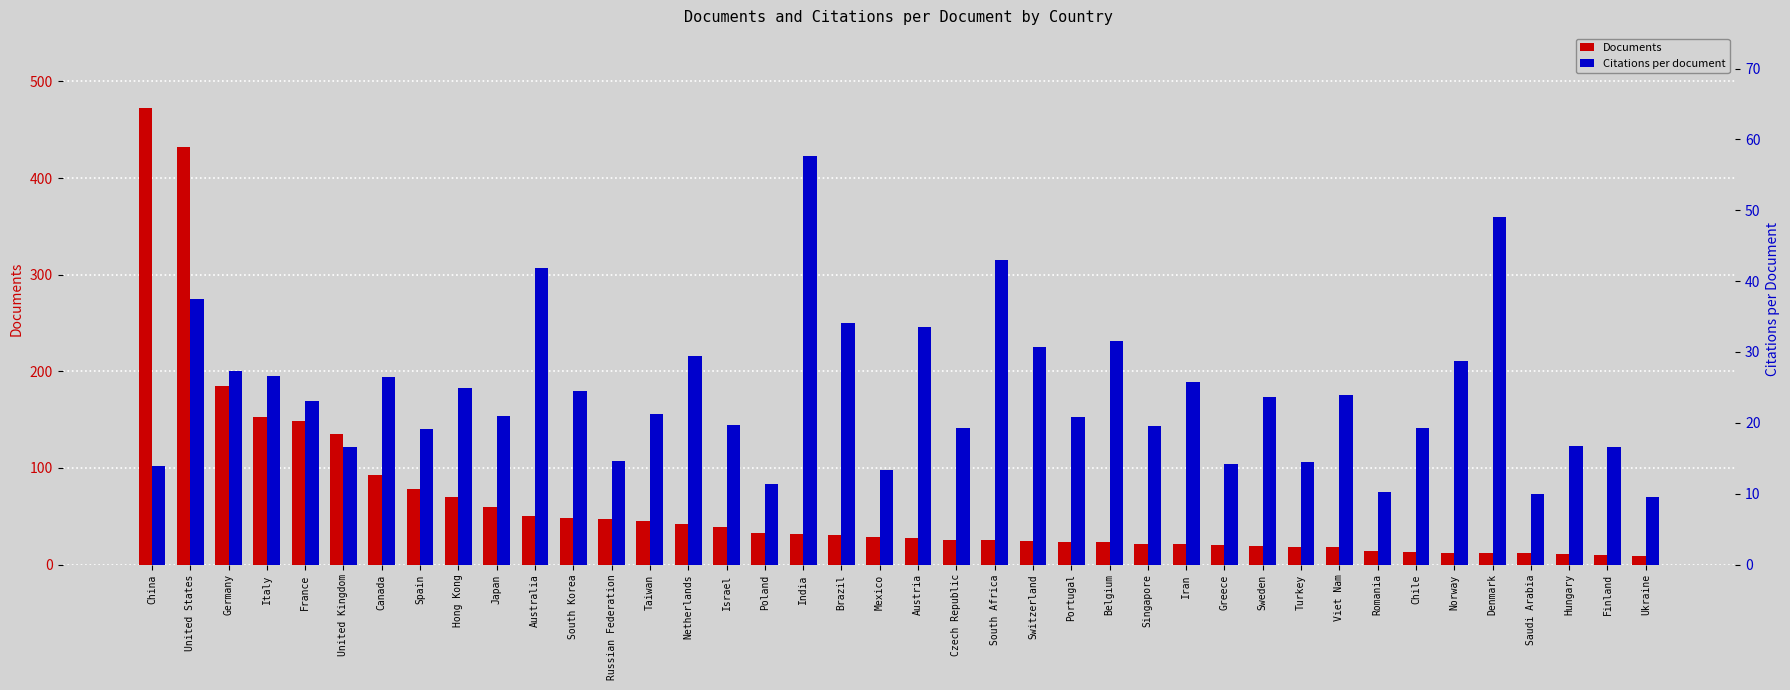

Rank the series at South Africa from lowest to highest value.

Documents, Citations per document